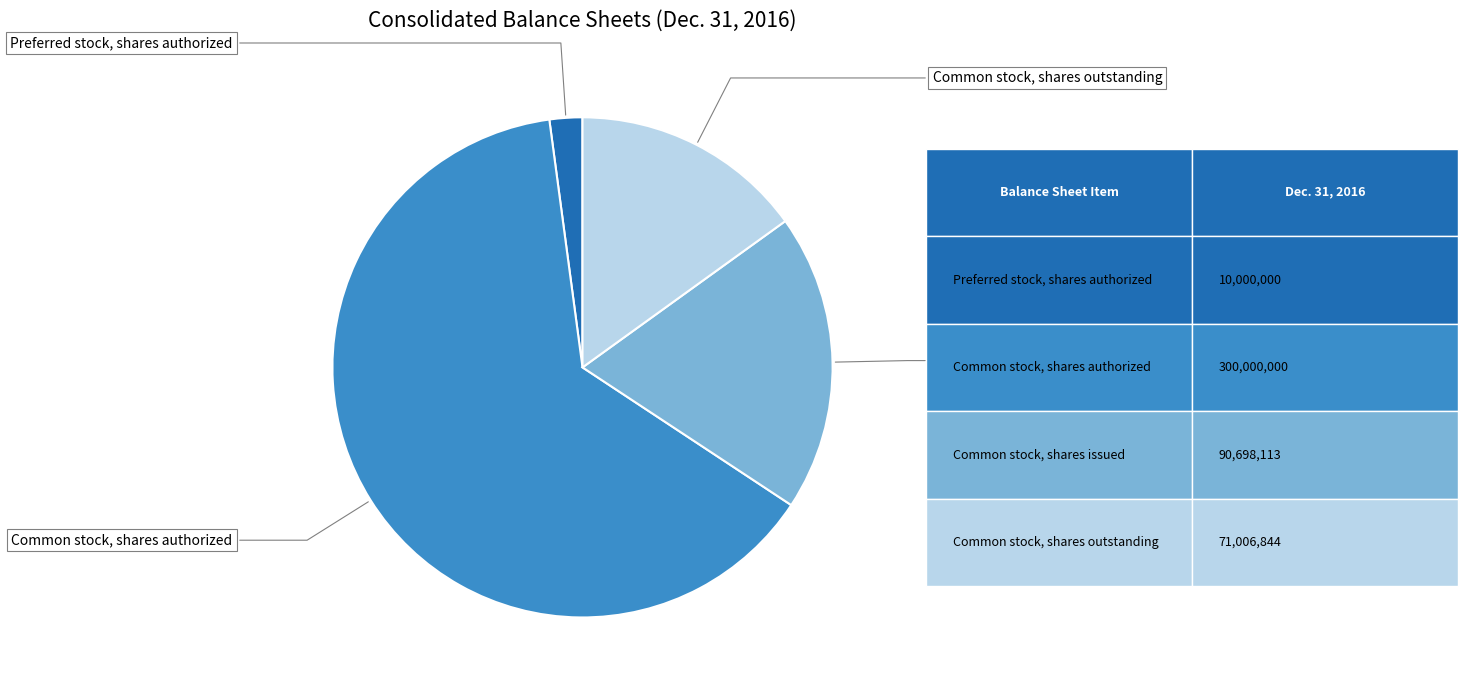

Do Common stock, shares authorized and Preferred stock, shares authorized together represent more than half of the pie?

Yes